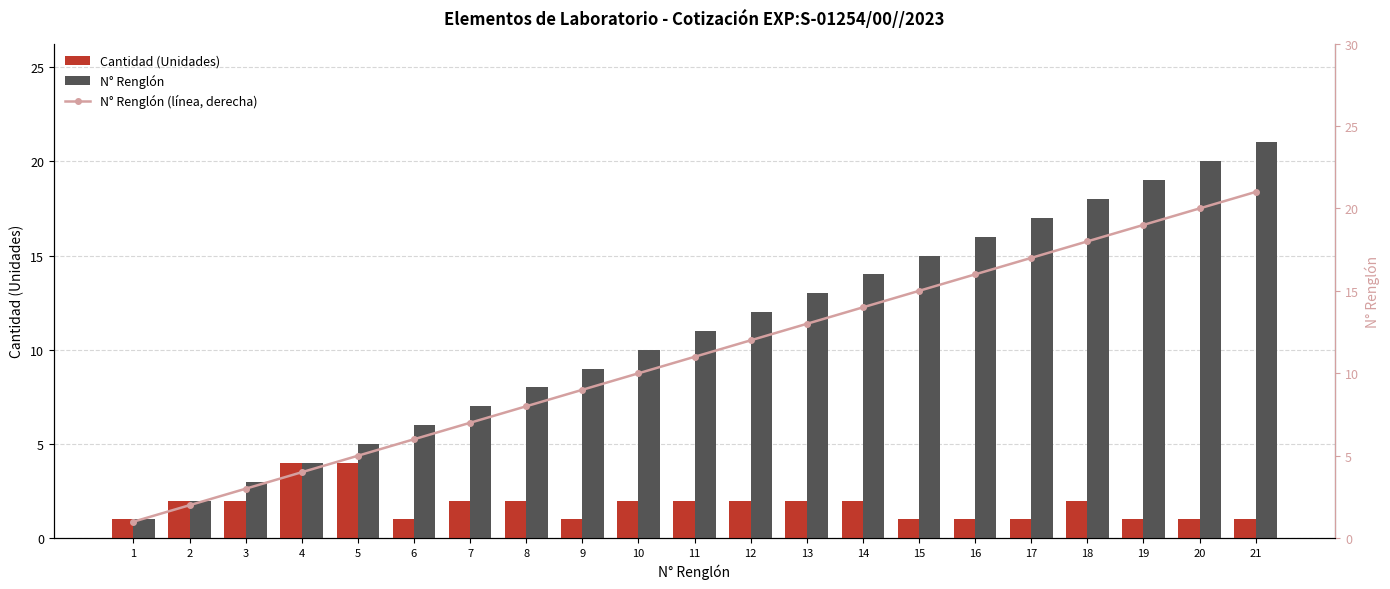

What is the difference between the maximum and minimum values in the N° Renglón (línea, derecha) series?

20